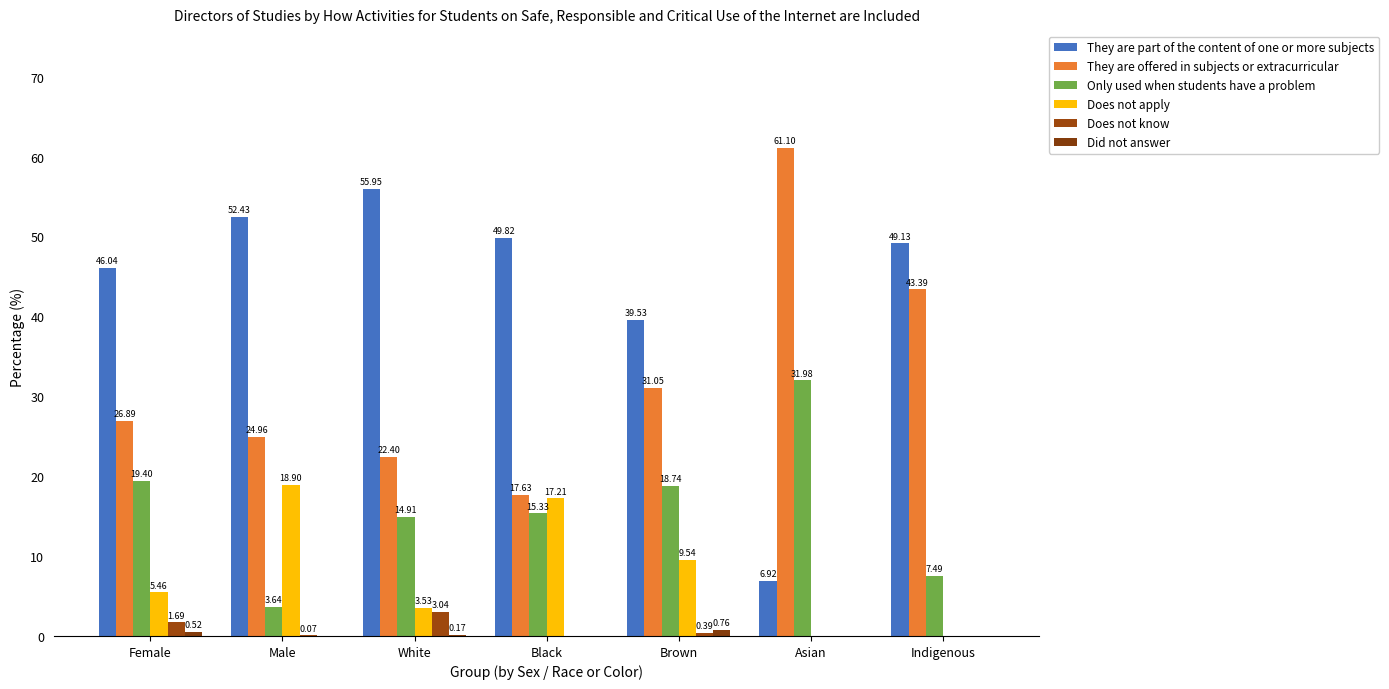

What value does the Does not know series have at Female?

1.7